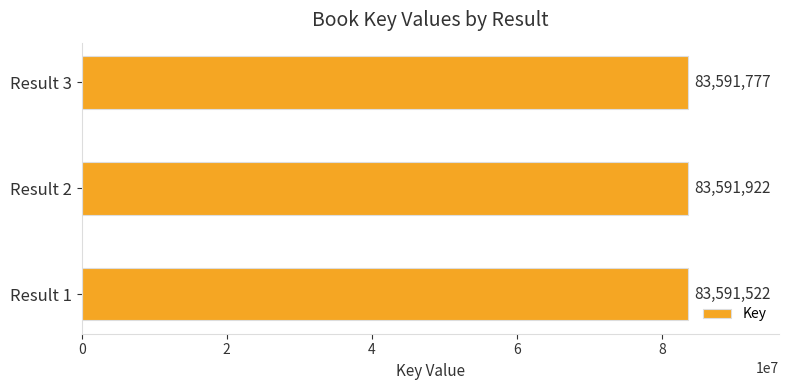

Rank the categories by value from highest to lowest.

Result 2, Result 3, Result 1